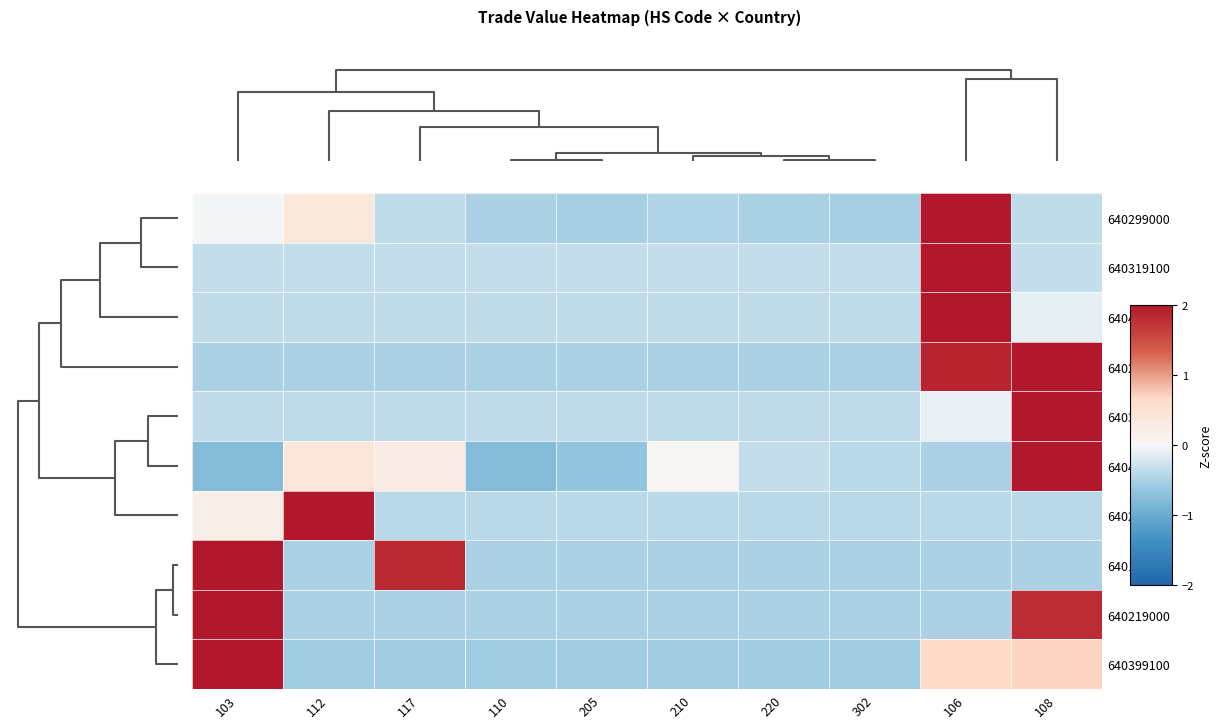

Reading left to right, what are all the values shown in this chart?

640299000: 103=-0.0	112=0.4	117=-0.4	110=-0.5	205=-0.5	210=-0.5	220=-0.5	302=-0.5	106=2.9	108=-0.3
640319100: 103=-0.3	112=-0.3	117=-0.3	110=-0.3	205=-0.3	210=-0.3	220=-0.3	302=-0.3	106=3.0	108=-0.3
640419190: 103=-0.4	112=-0.4	117=-0.4	110=-0.4	205=-0.4	210=-0.4	220=-0.4	302=-0.4	106=3.0	108=-0.1
640291000: 103=-0.5	112=-0.5	117=-0.5	110=-0.5	205=-0.5	210=-0.5	220=-0.5	302=-0.5	106=1.9	108=2.1
640399900: 103=-0.4	112=-0.4	117=-0.4	110=-0.4	205=-0.4	210=-0.4	220=-0.4	302=-0.4	106=-0.1	108=3.0
640419110: 103=-0.8	112=0.4	117=0.3	110=-0.8	205=-0.7	210=0.0	220=-0.3	302=-0.4	106=-0.5	108=2.8
640230000: 103=0.2	112=3.0	117=-0.4	110=-0.4	205=-0.4	210=-0.4	220=-0.4	302=-0.4	106=-0.4	108=-0.4
640110000: 103=2.1	112=-0.5	117=1.9	110=-0.5	205=-0.5	210=-0.5	220=-0.5	302=-0.5	106=-0.5	108=-0.5
640219000: 103=2.2	112=-0.5	117=-0.5	110=-0.5	205=-0.5	210=-0.5	220=-0.5	302=-0.5	106=-0.5	108=1.8
640399100: 103=2.6	112=-0.6	117=-0.6	110=-0.6	205=-0.6	210=-0.6	220=-0.6	302=-0.6	106=0.7	108=0.7